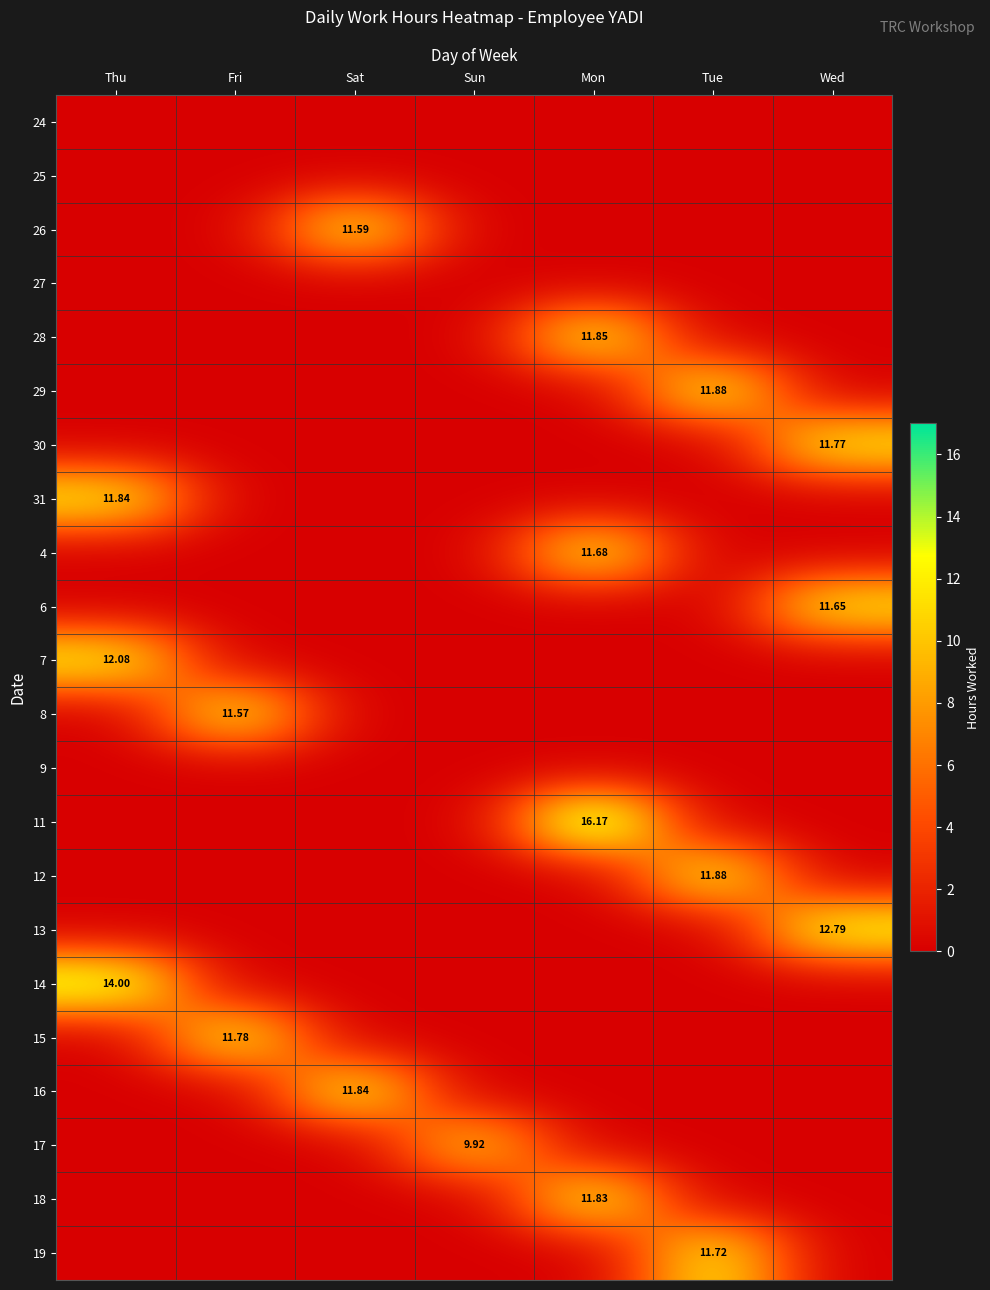

What is the maximum value shown in the chart?

16.2